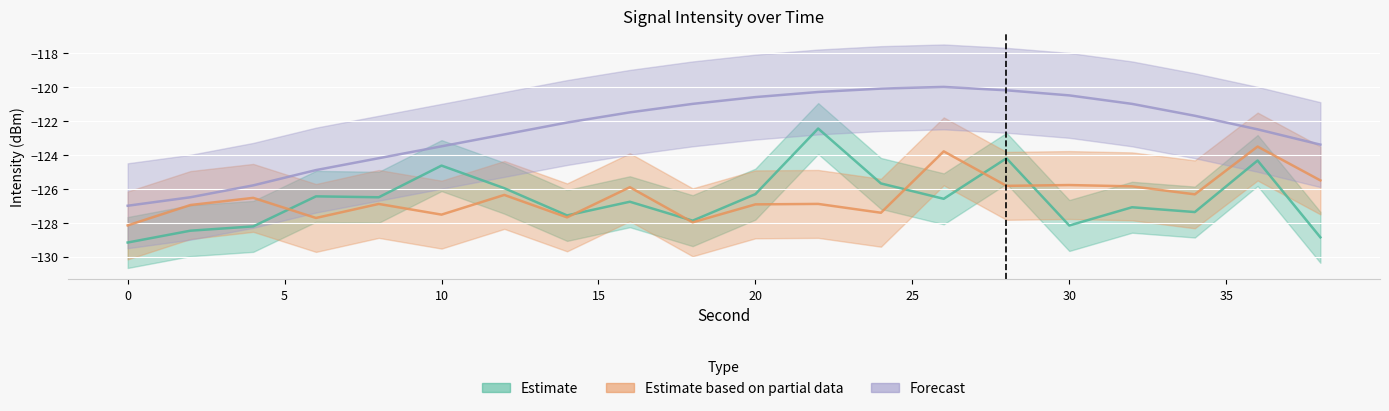

The Forecast series shows -167.3 at 0. True or false?

False